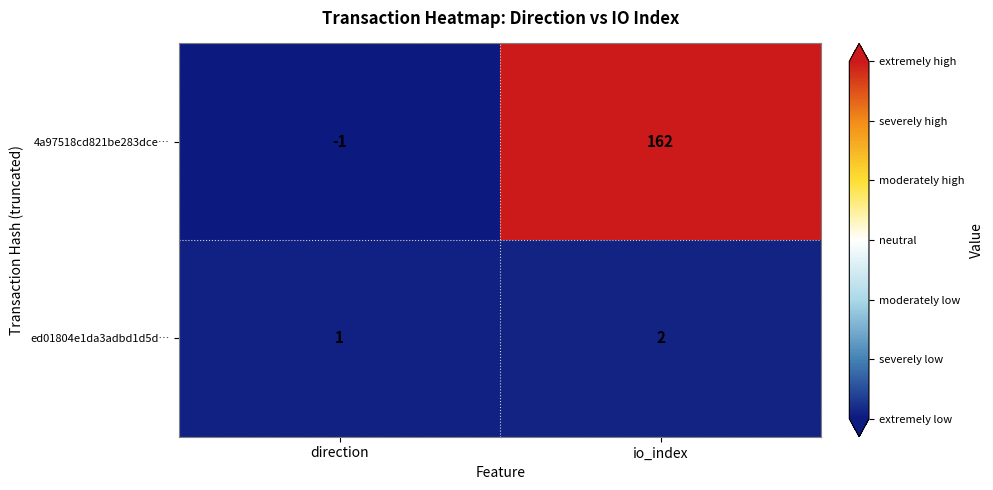

What is the greatest value displayed?

162